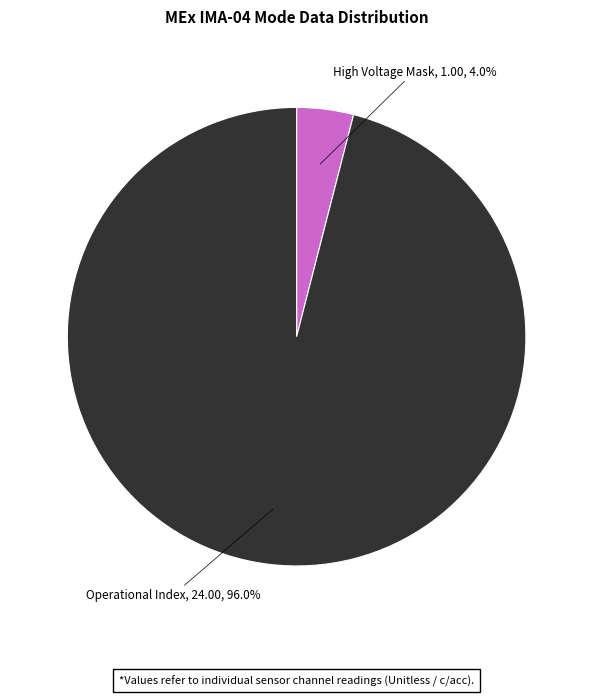

Is there a majority slice in this chart?

Yes